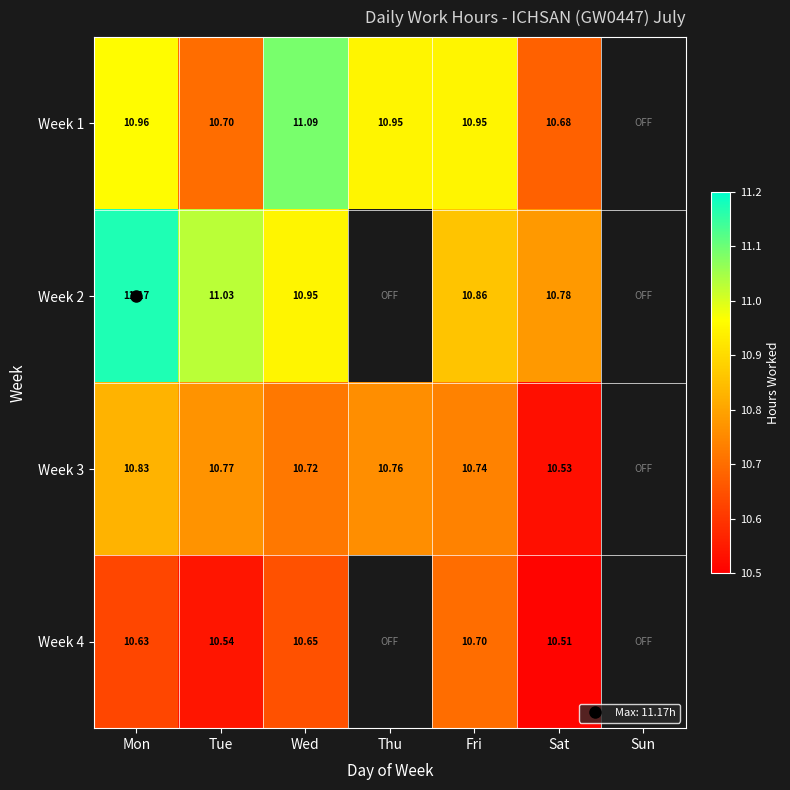

The Week 1 series shows 4.0 at Wed. True or false?

False